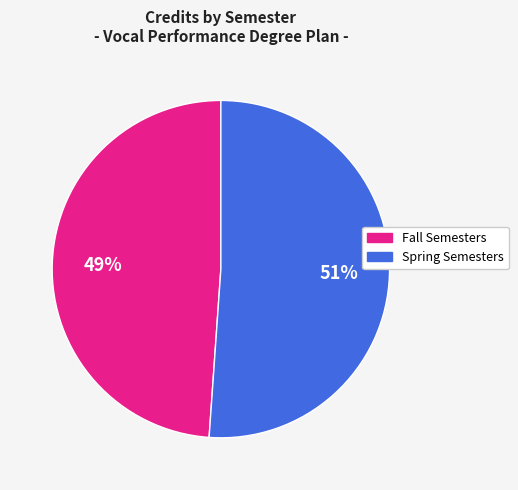

How many segments does this pie chart have?

2